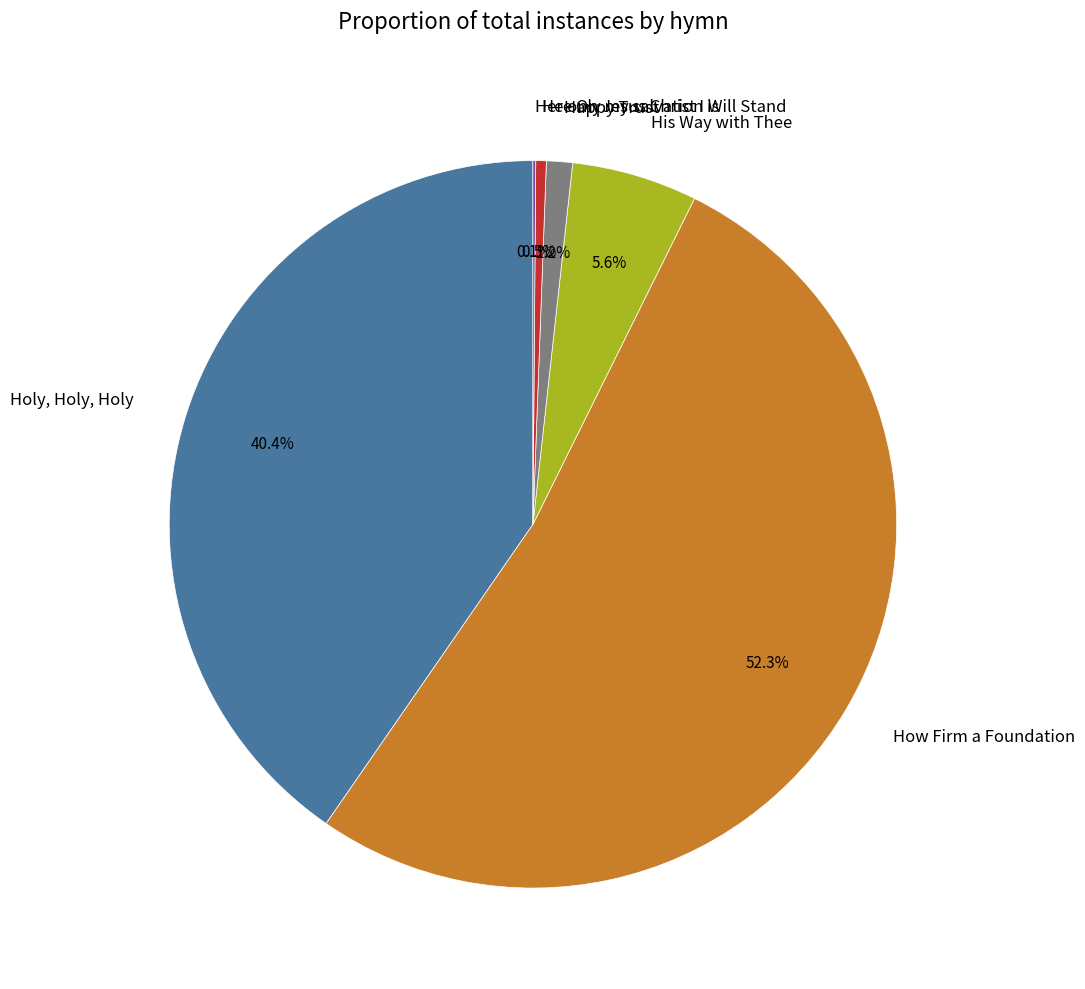

Is How Firm a Foundation the majority of the pie?

Yes